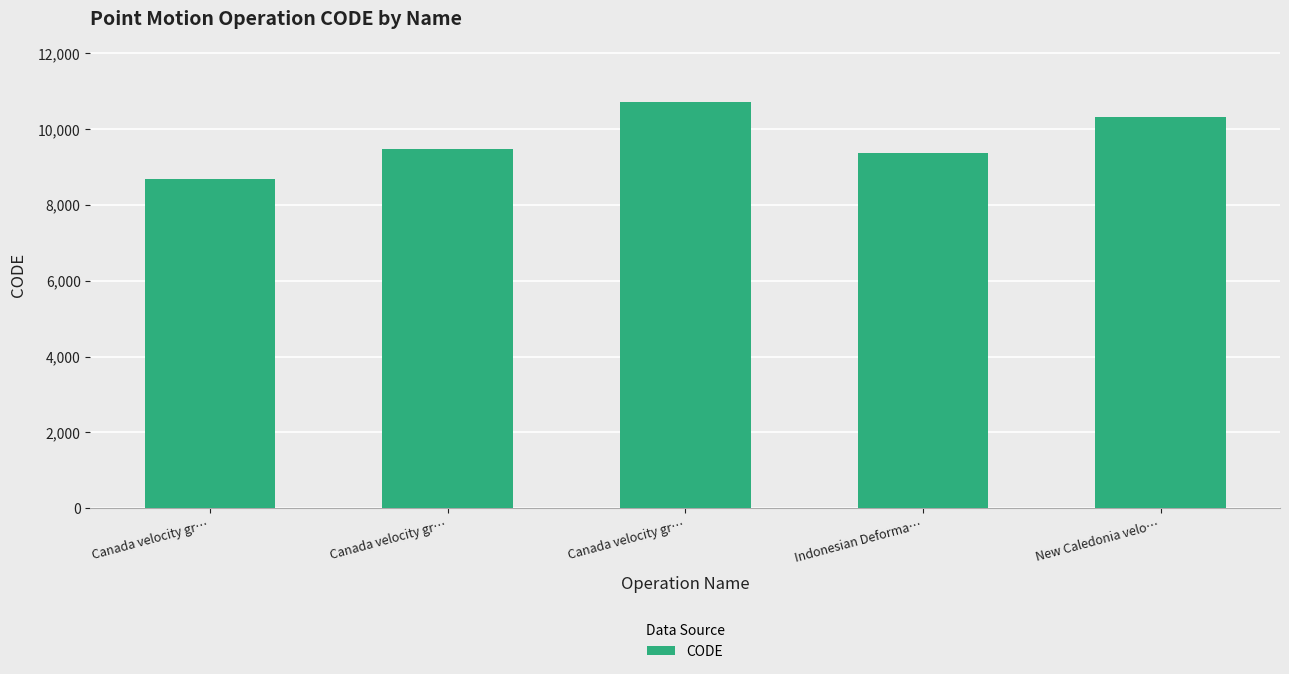

Does the chart contain stacked bars?

No